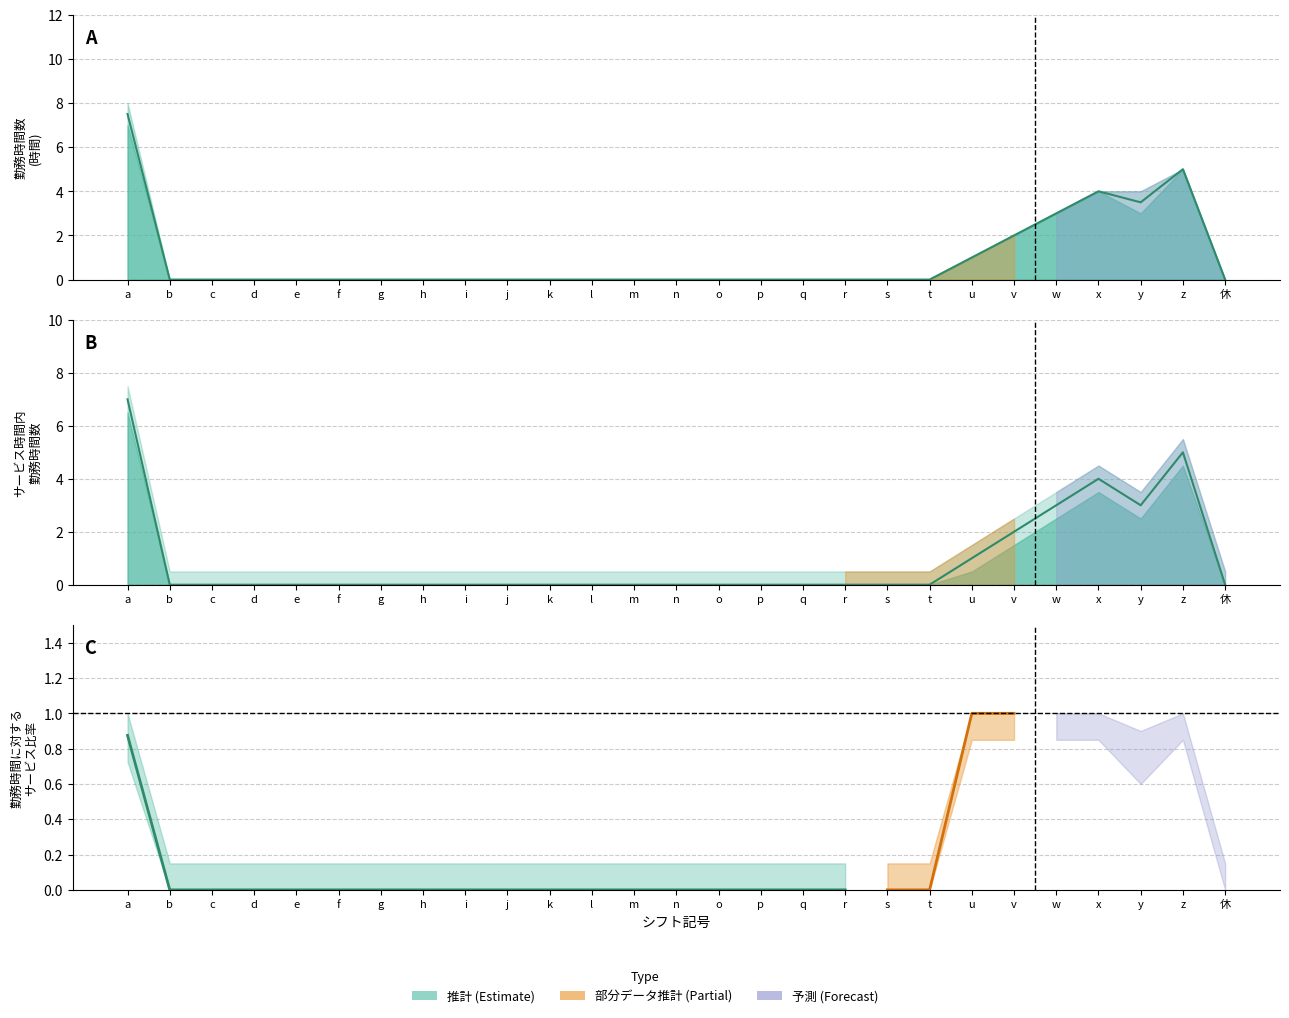

What is the value of the サービス提供時間内の勤務時間 point at the 26th from the left?

5.0